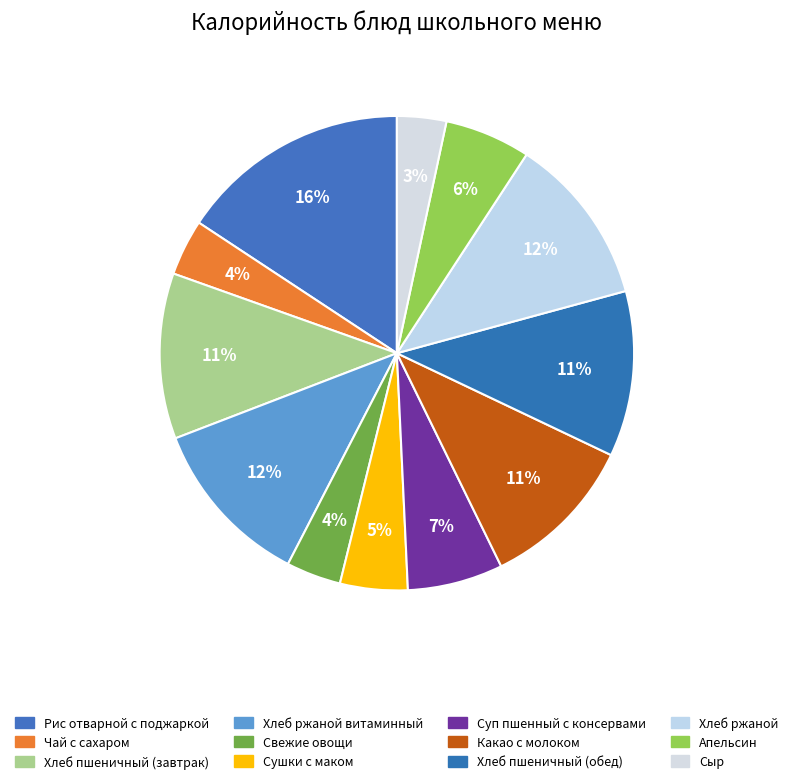

How many slices are in this pie chart?

12